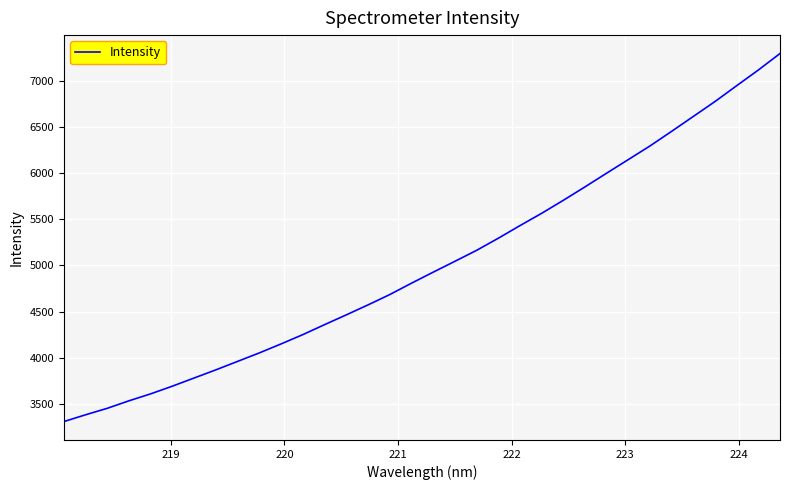

What is the smallest value displayed?

3308.6